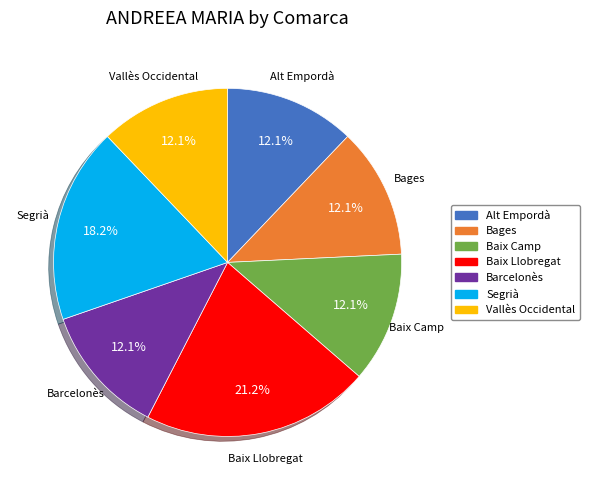

Combined, what portion of the pie is Alt Empordà and Baix Llobregat?

33.3%